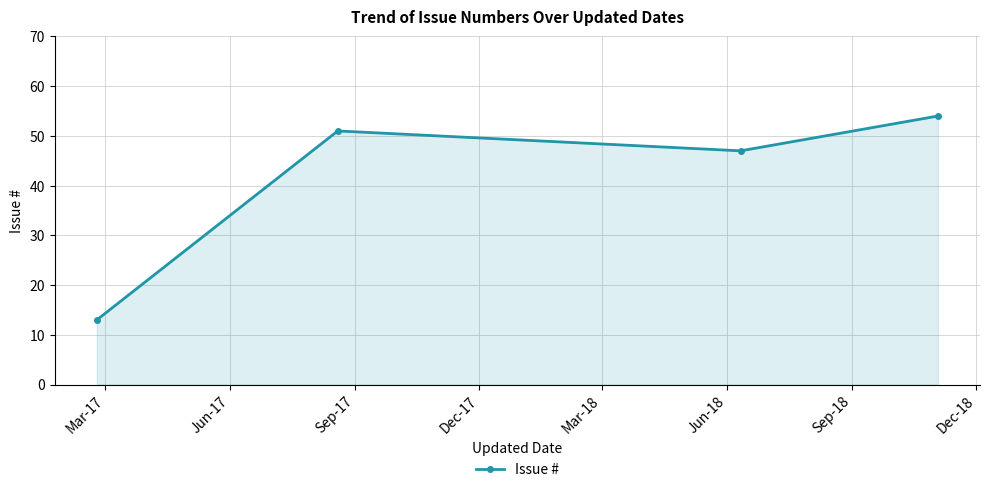

Does the chart have visible grid lines?

Yes